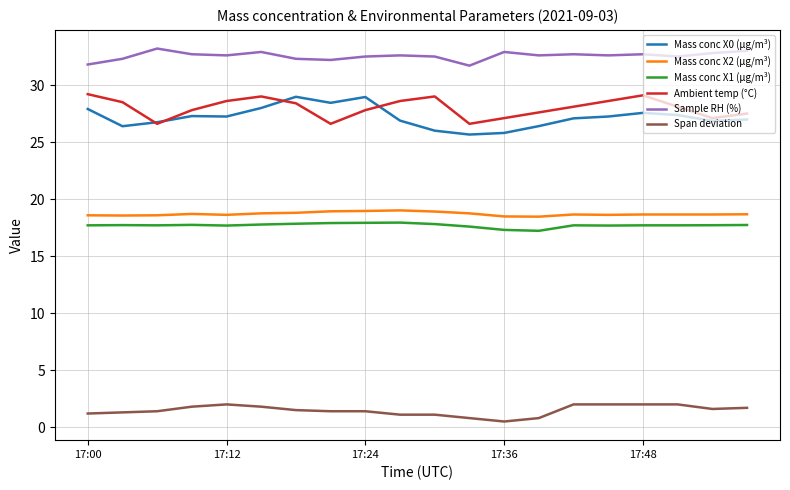

Which series has the largest total across all categories?

Sample RH (%)